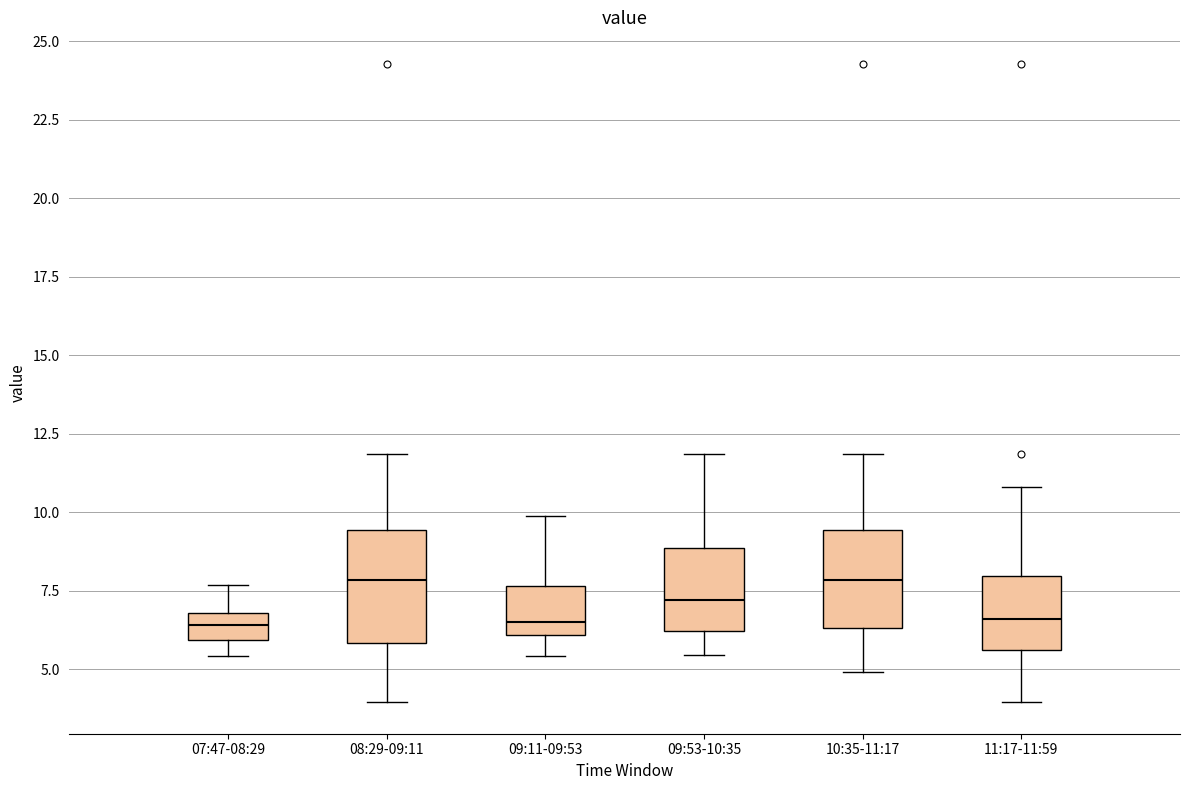

Reading left to right, read every box against the y-axis: the position of its median line, the range the box covers, and the ends of its whiskers. The values are not printed on the chart, so give them approximately, as read against the axis.

07:47-08:29: median 6.5, box 6.0 to 7.0, whiskers 5.5 to 7.5
08:29-09:11: median 8.0, box 6.0 to 9.5, whiskers 4.0 to 12.0
09:11-09:53: median 6.5, box 6.0 to 7.5, whiskers 5.5 to 10.0
09:53-10:35: median 7.0, box 6.0 to 9.0, whiskers 5.5 to 12.0
10:35-11:17: median 8.0, box 6.5 to 9.5, whiskers 5.0 to 12.0
11:17-11:59: median 6.5, box 5.5 to 8.0, whiskers 4.0 to 11.0